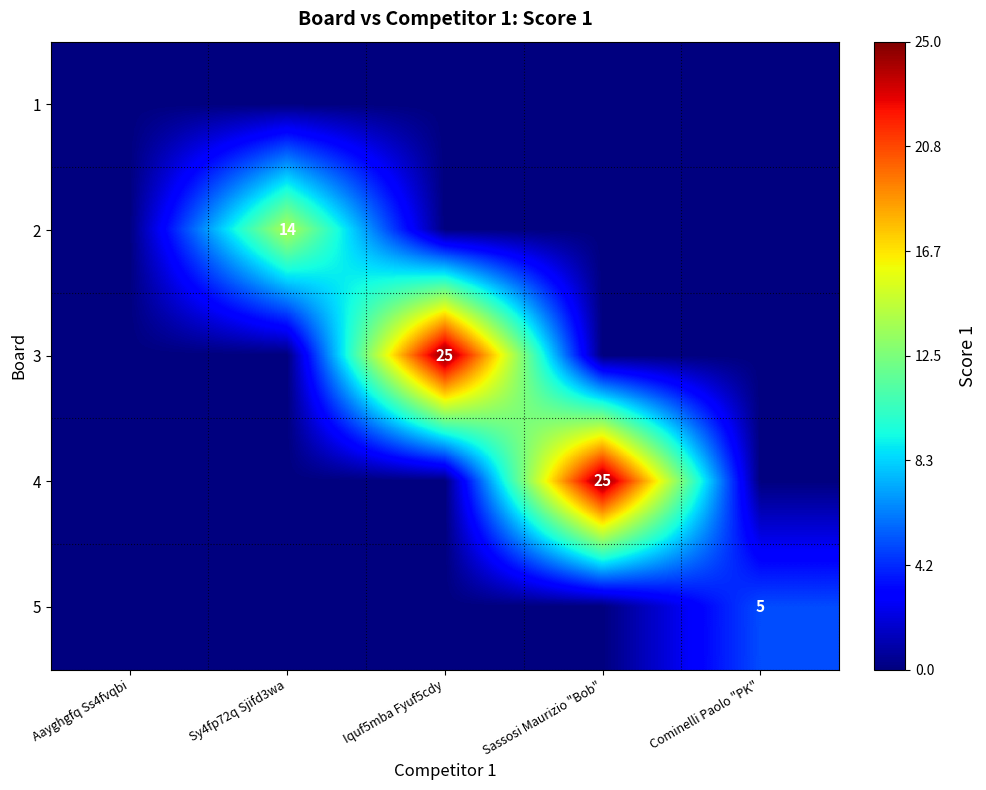

True or false: 5 has a value of 1 at Cominelli Paolo "PK".

False